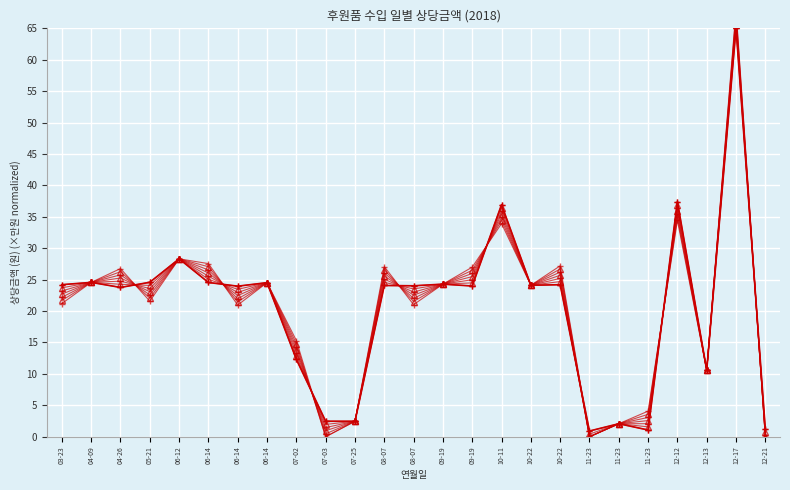

What is the label of the 9th point from the left?

07-02